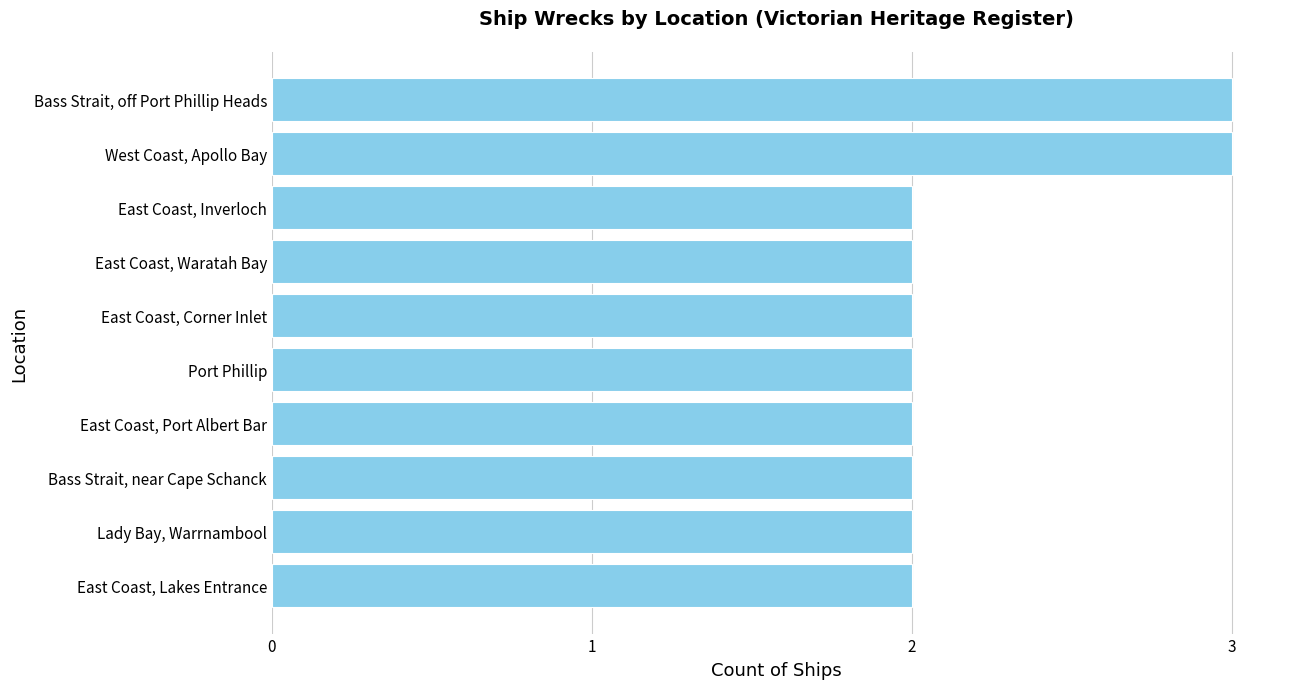

What is the sum of the values at East Coast, Waratah Bay and Bass Strait, near Cape Schanck?

4